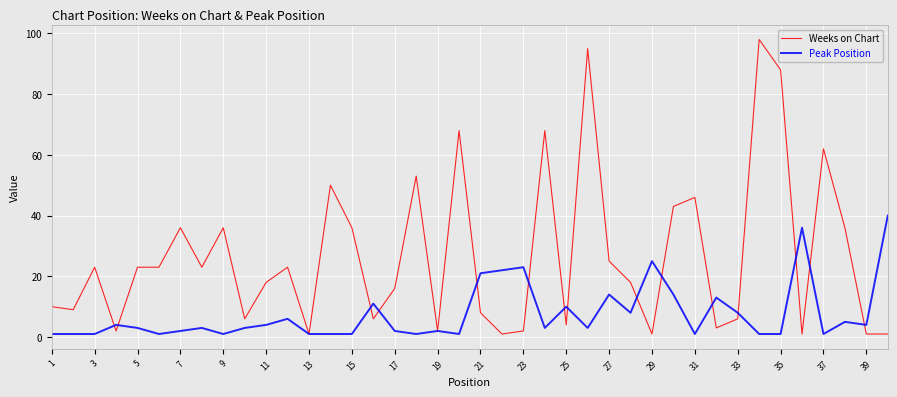

List the series in order of their peak value, highest first.

Weeks on Chart, Peak Position